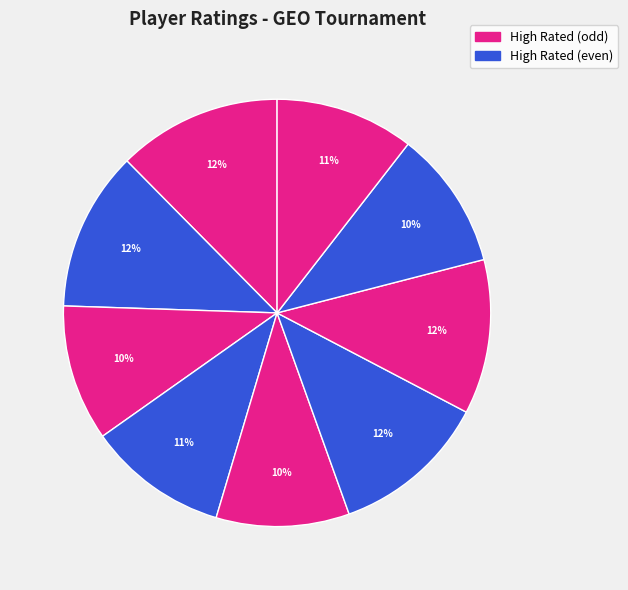

How many slices are in this pie chart?

9